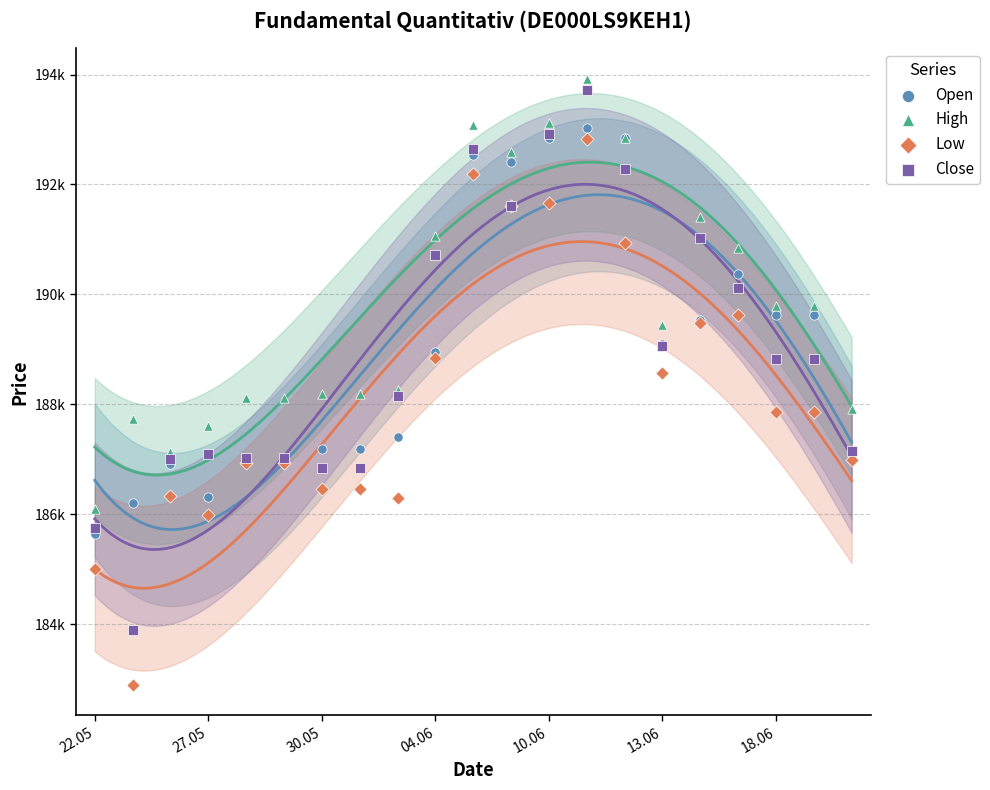

What are all the series names shown in the legend?

Open, High, Low, Close